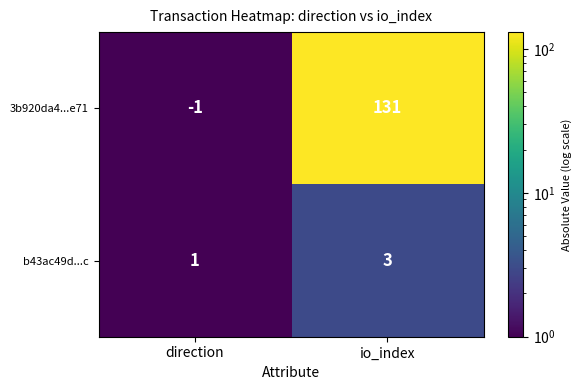

What is the sum of the 3b920da4...e71 values at direction and io_index?

130